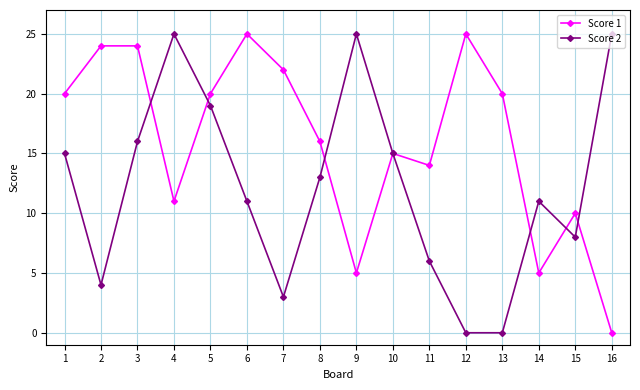

Rank the series by their average value, from highest to lowest.

Score 1, Score 2